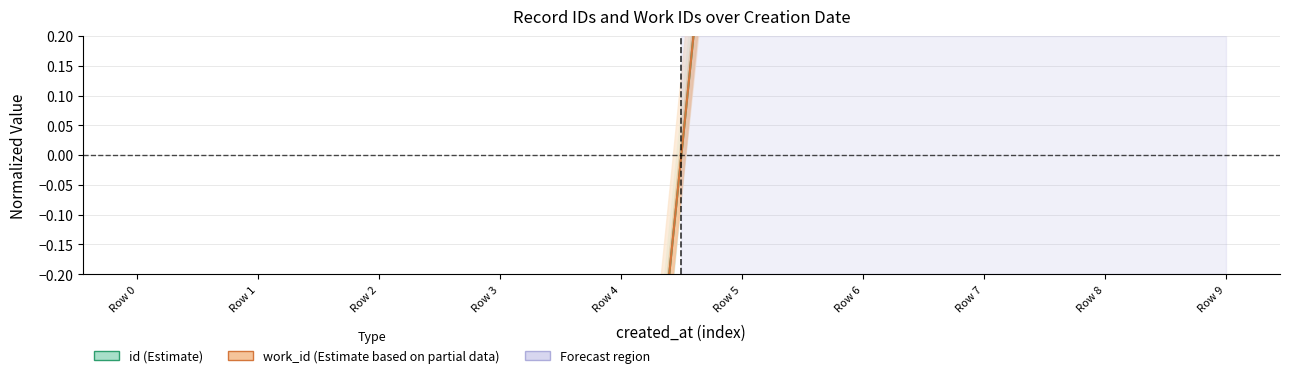

Between Row 0 and Row 8, which series saw the biggest shift?

id (Estimate)